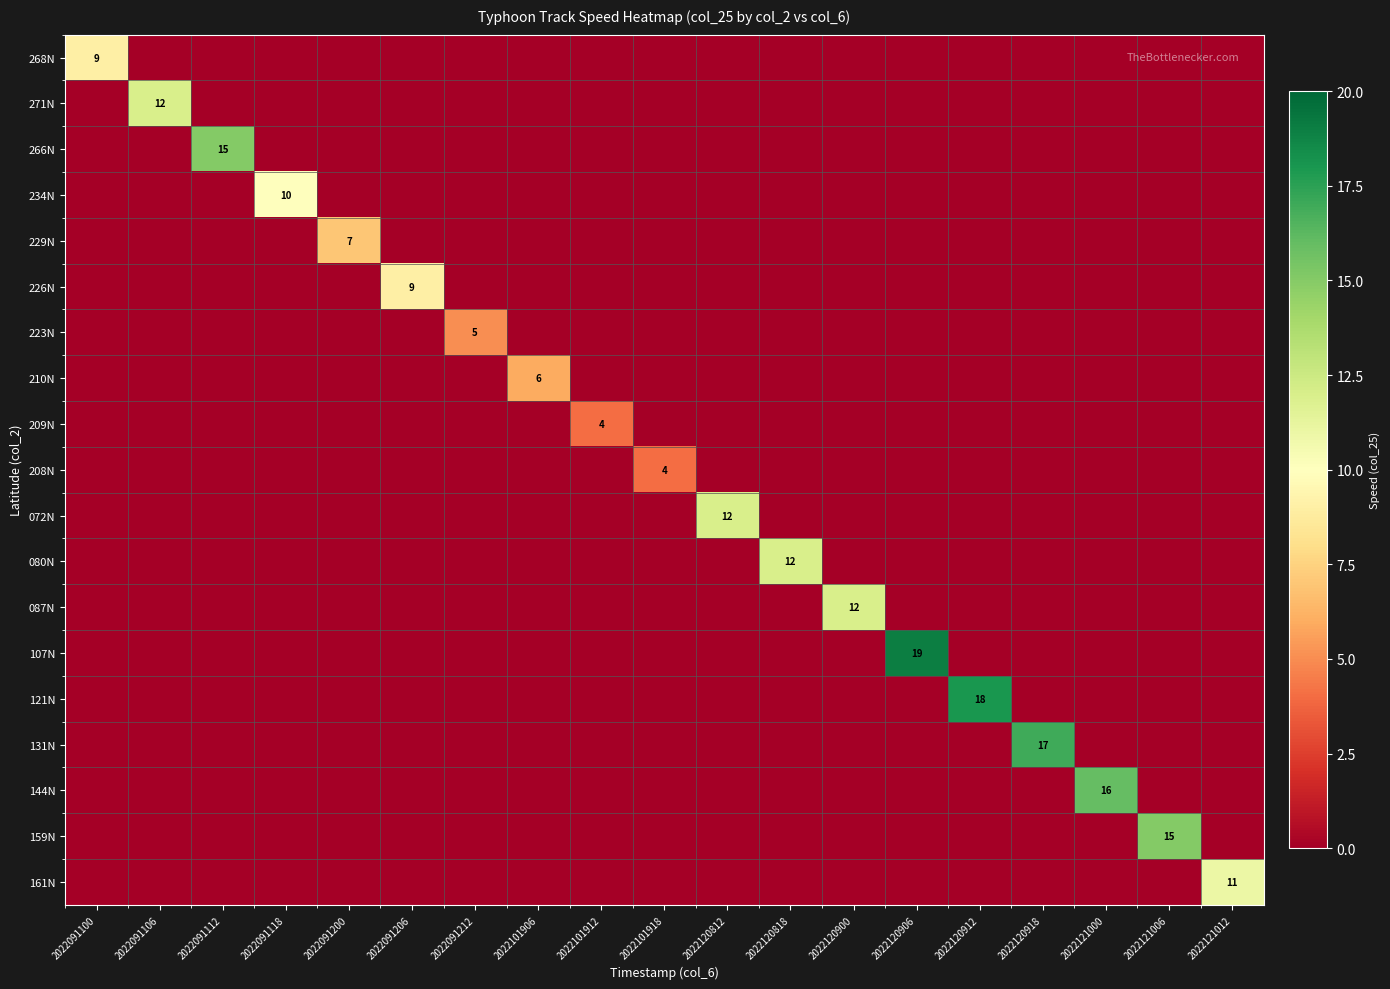

Which has a higher value, 2022120812 or 2022091118?

2022120812